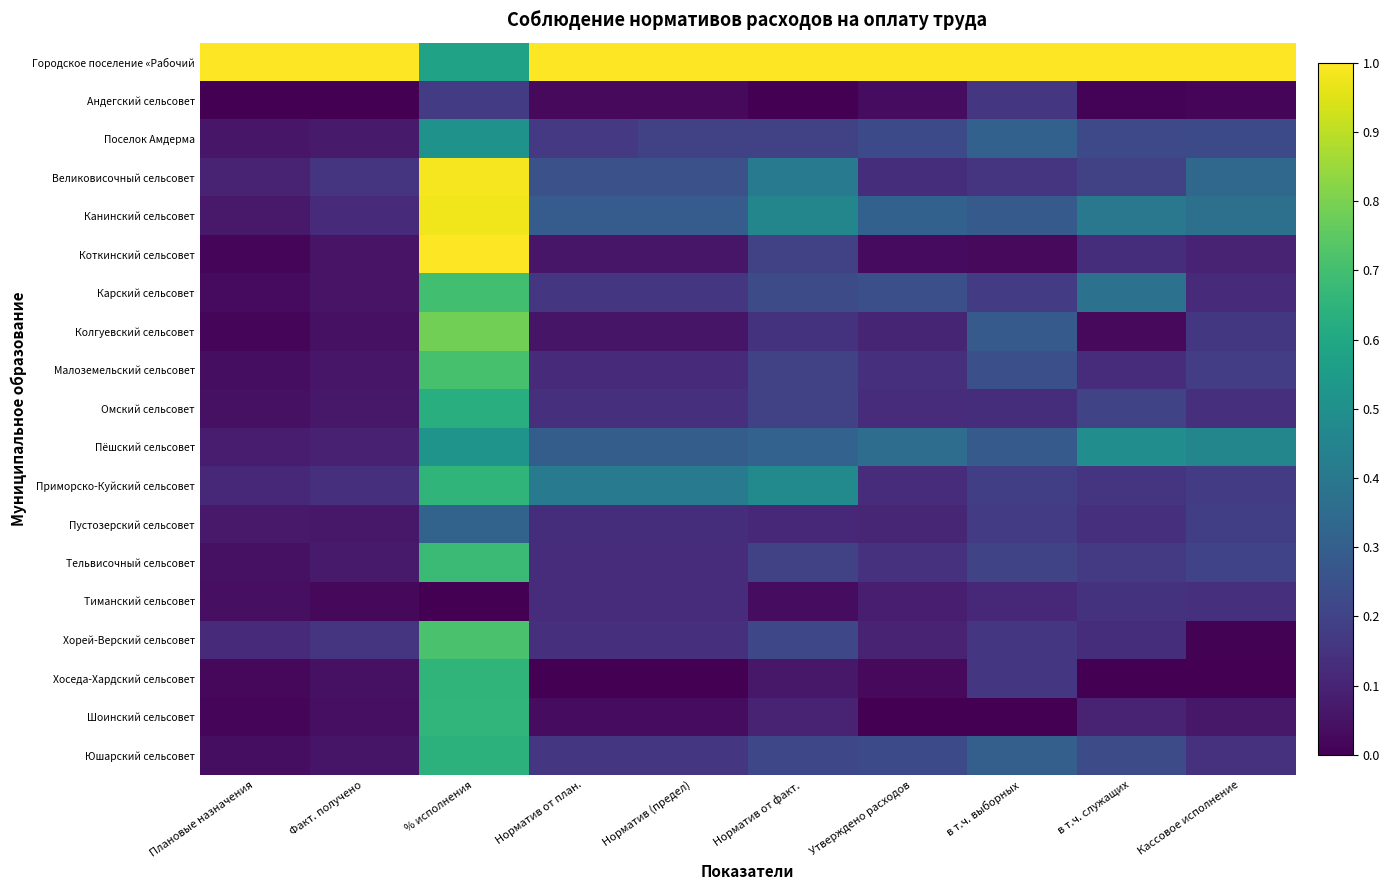

Which category has the lowest value across all series?

Плановые назначения